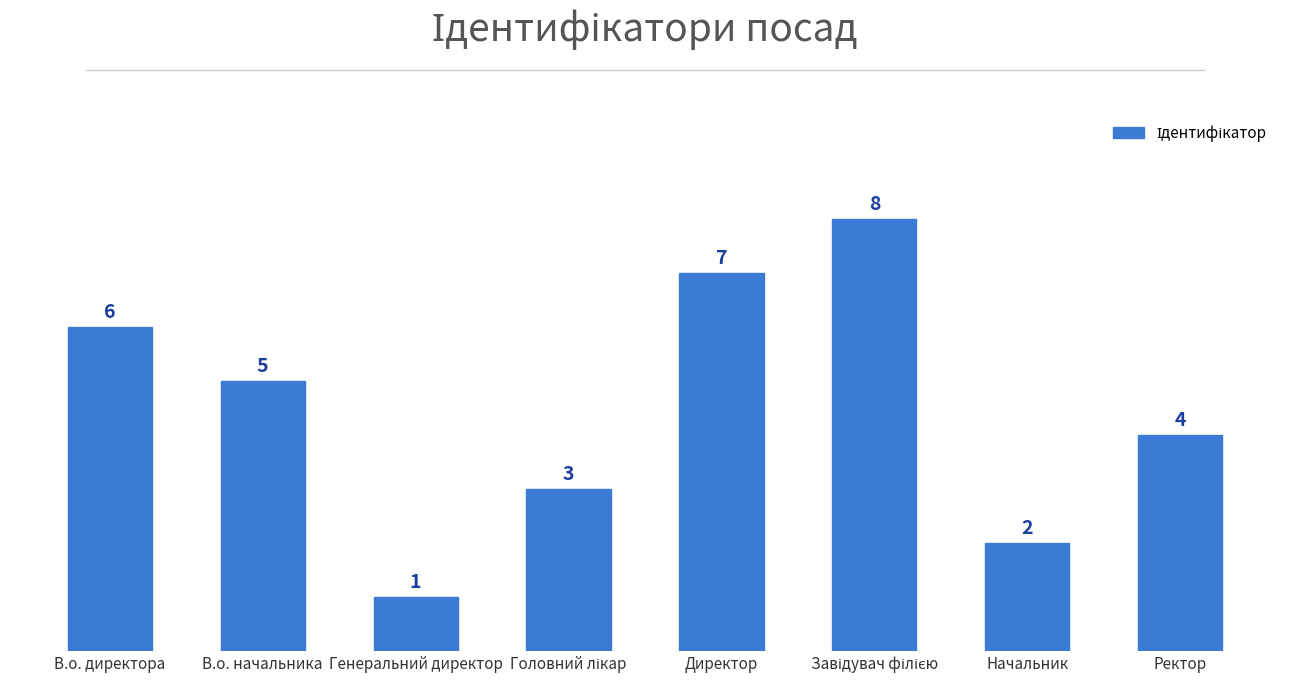

At which category does the chart reach its minimum across all series?

Генеральний директор